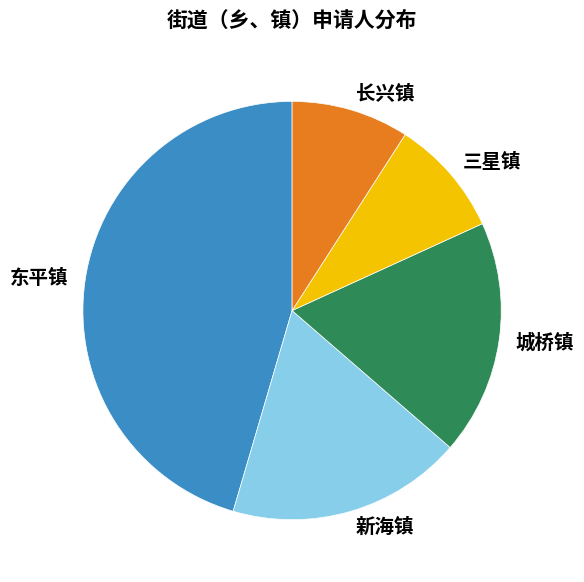

Count the number of slices in the pie.

5